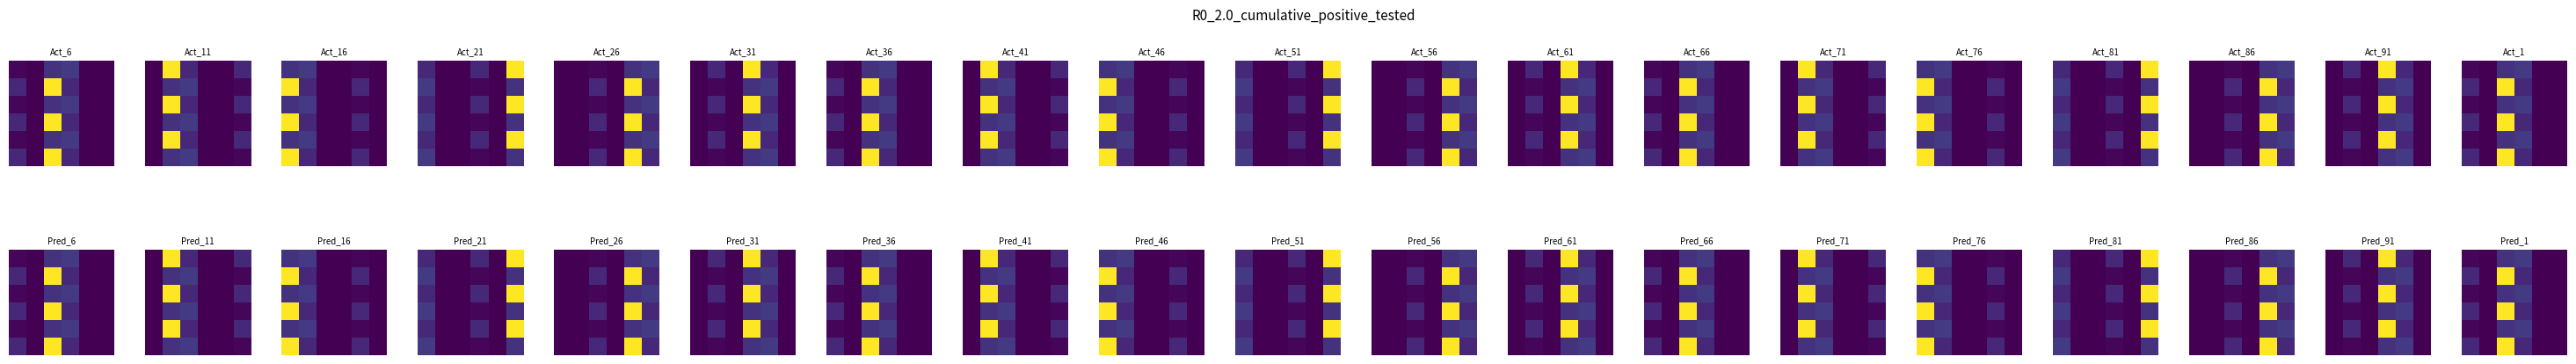

What is the greatest value displayed?

1.0